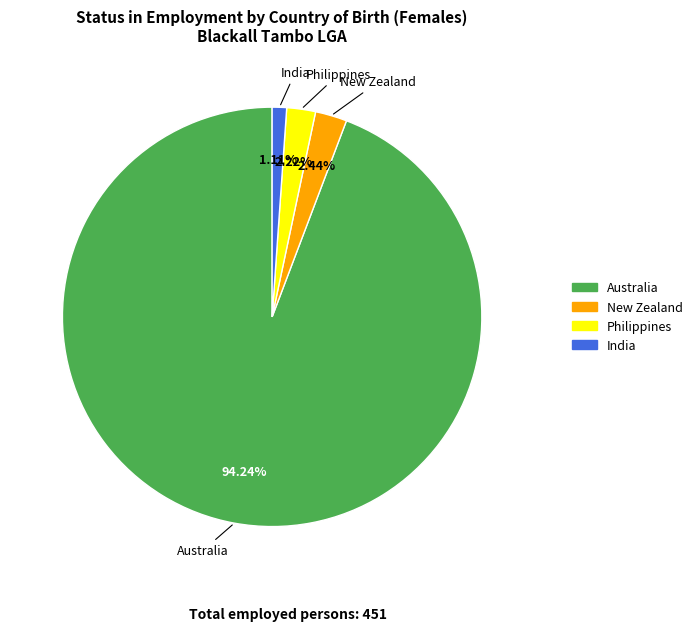

To the nearest percent, what is the average slice percentage?

25%